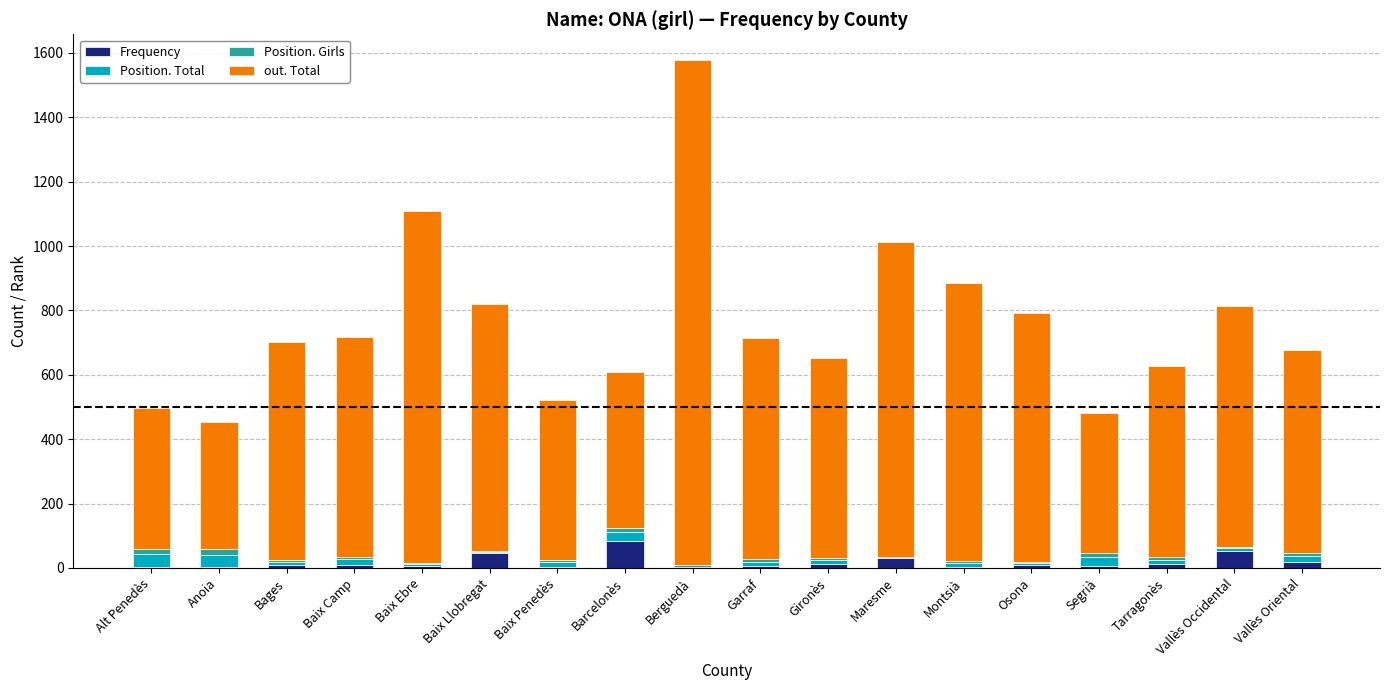

At which category is the sum across all series the highest?

Berguedà